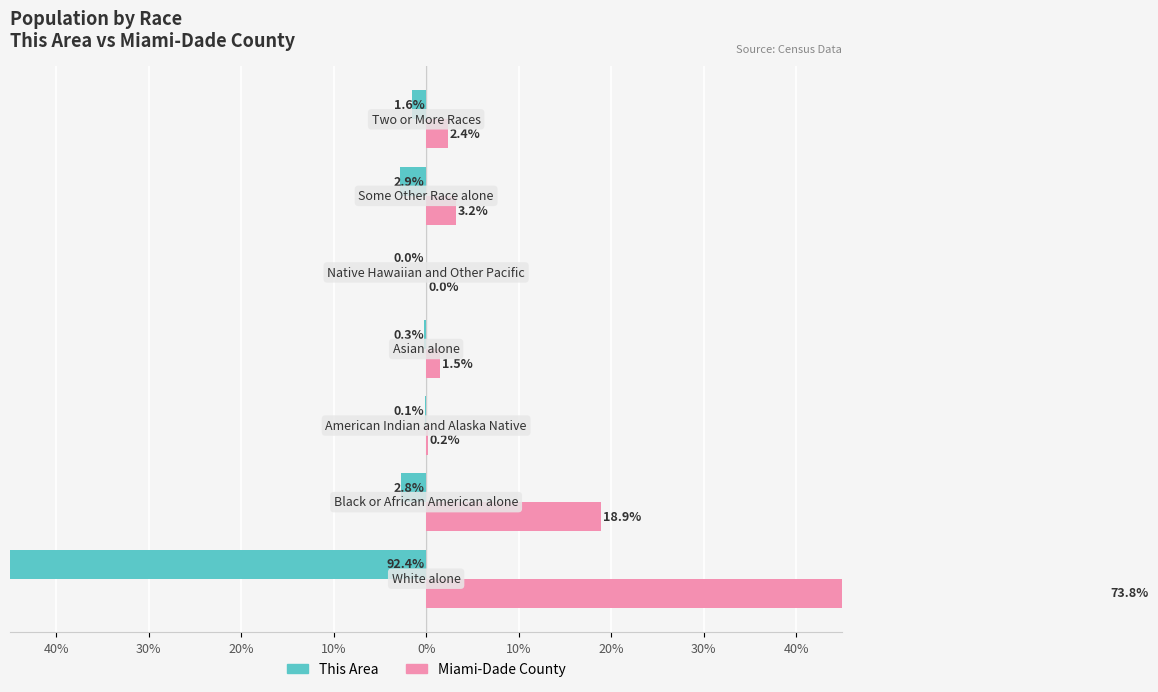

Is the value of Miami-Dade County at 40% greater than the value of This Area at 0%?

Yes